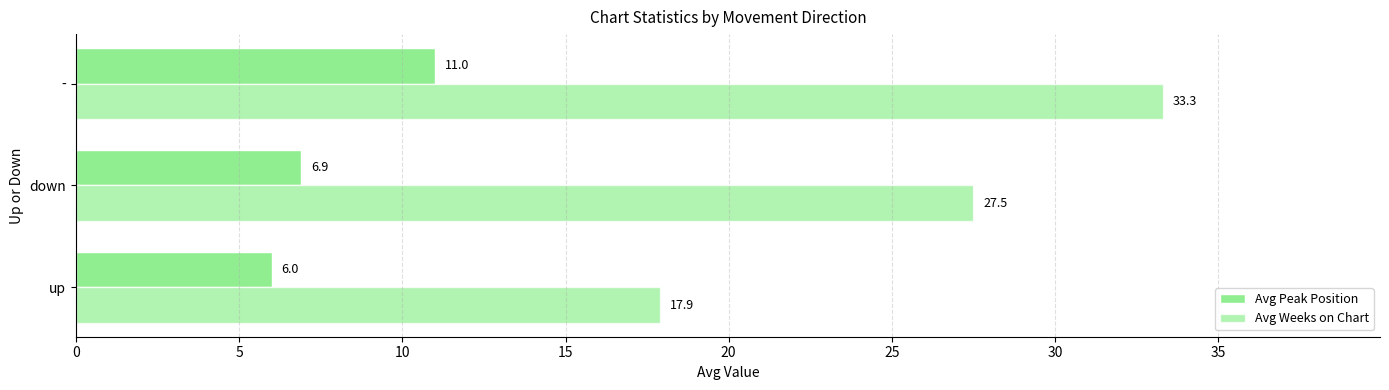

How many values in the Avg Weeks on Chart series exceed 27?

2